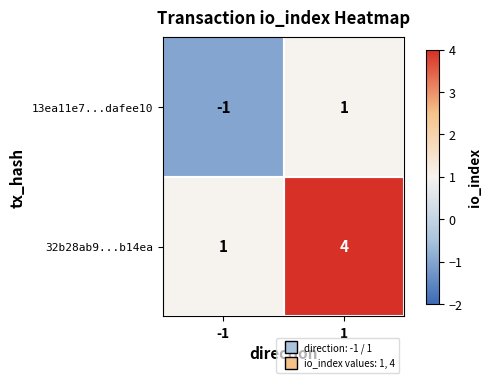

What is the difference between the highest and lowest values at -1?

2